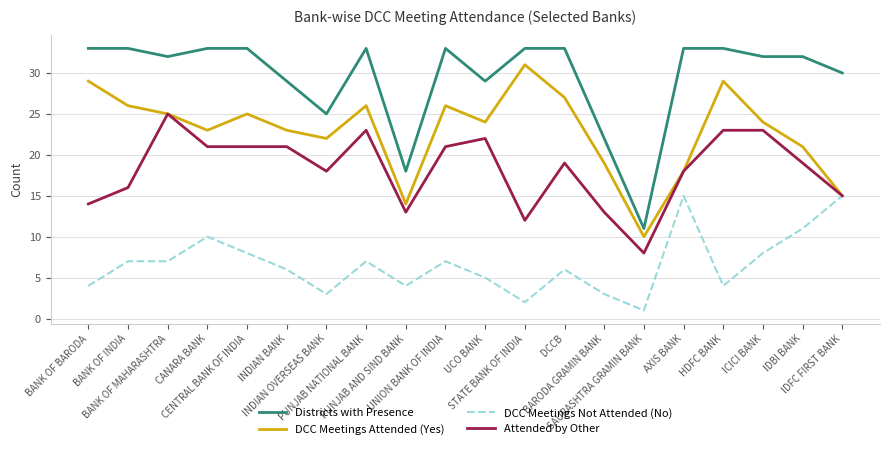

What is the highest value of the DCC Meetings Not Attended (No) series?

15